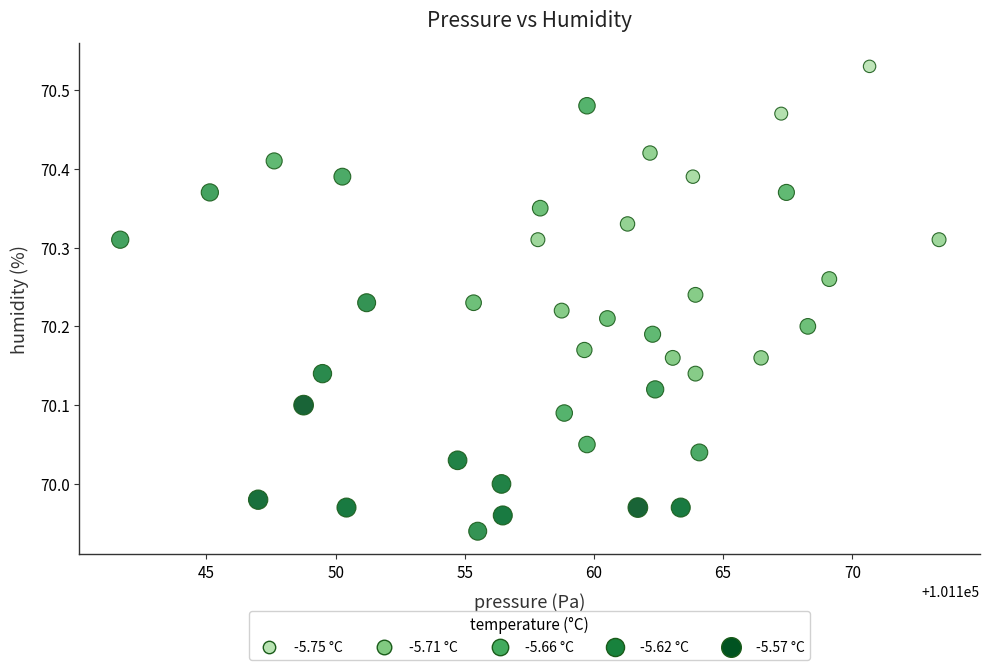

What is the range of Y values (max minus min)?

0.6